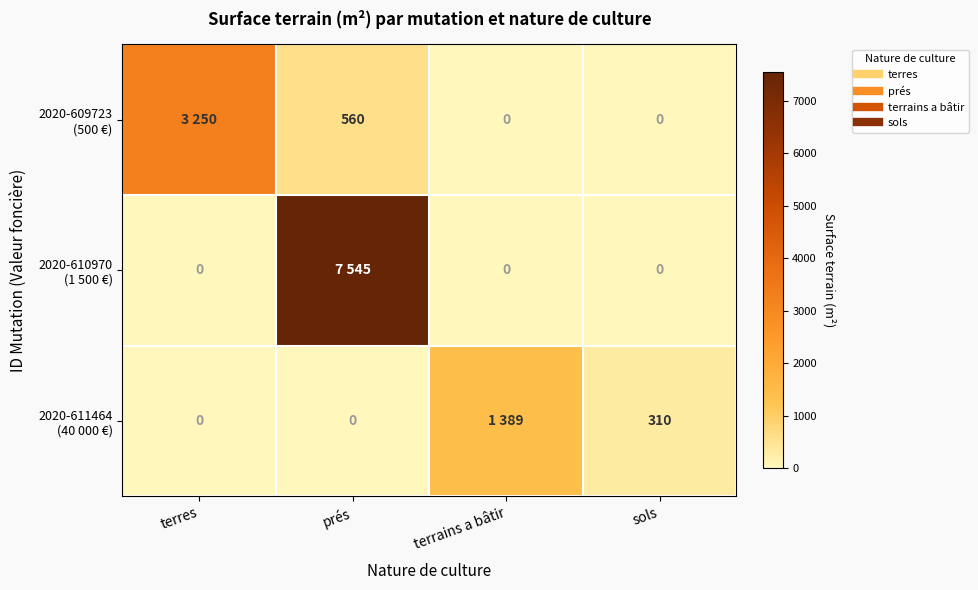

Which category has the highest value in the 2020-610970 (1 500 €) series?

prés